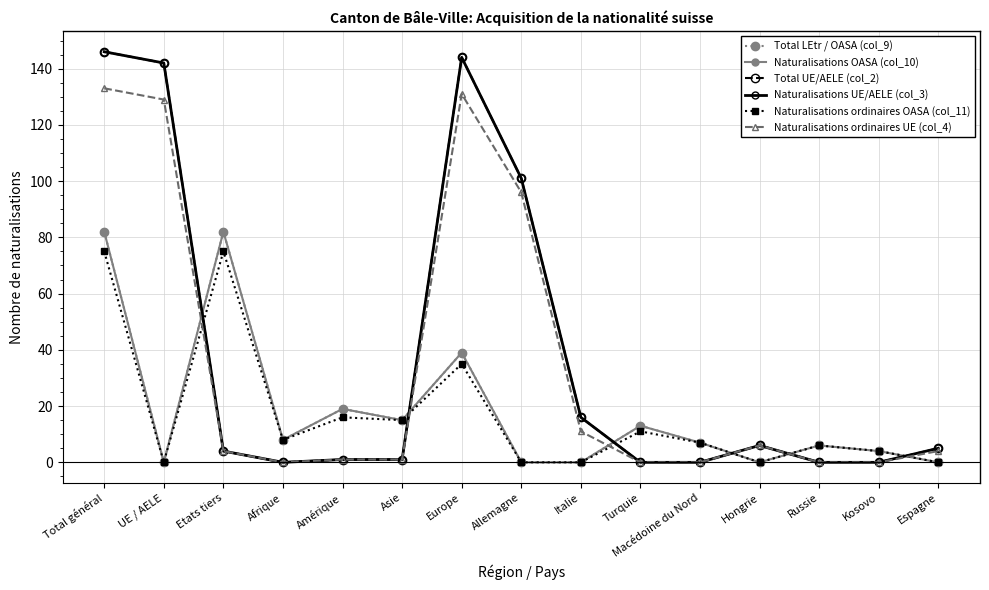

True or false: Total UE/AELE (col_2) and Naturalisations UE/AELE (col_3) intersect in this chart.

False